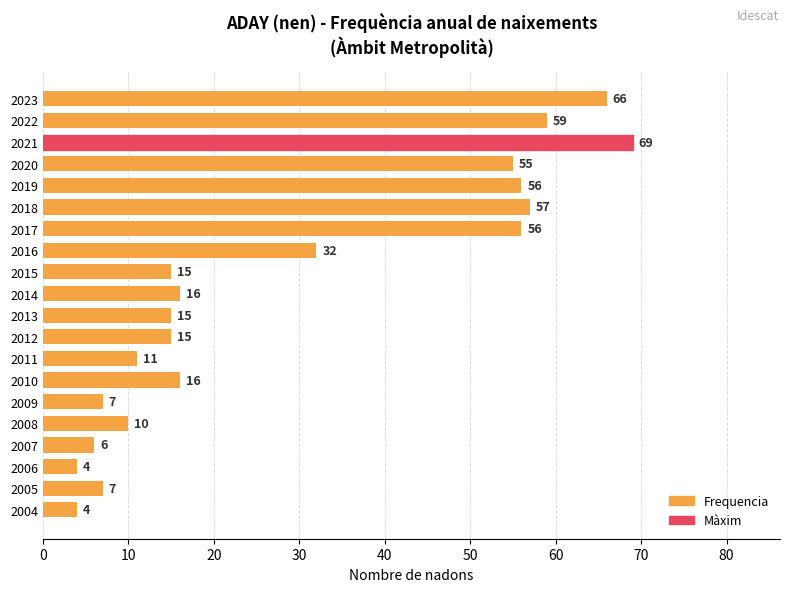

At which category does the chart reach its peak across all series?

2021